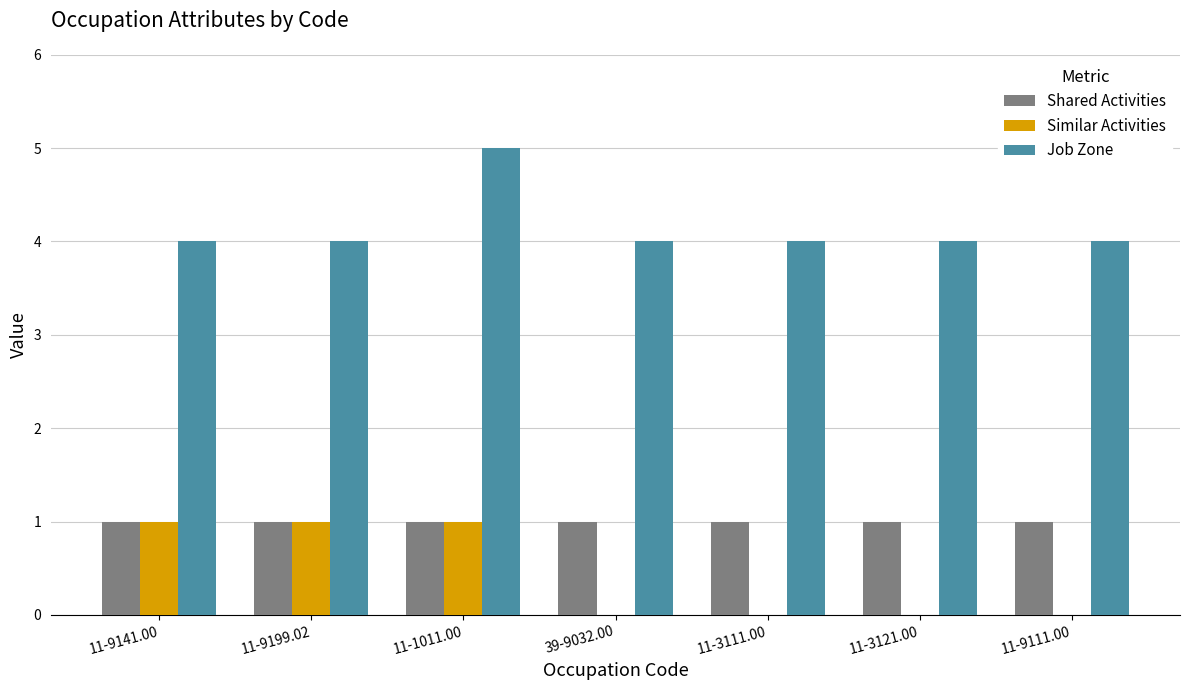

Between 11-9199.02 and 11-3111.00, which series saw the biggest shift?

Similar Activities